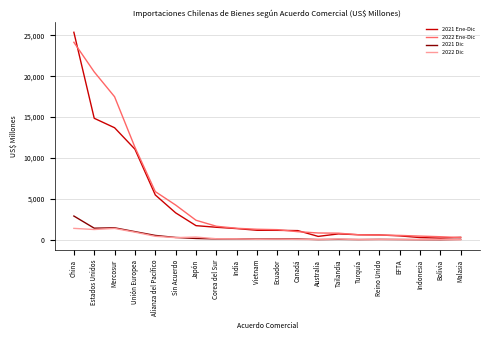

Which label corresponds to the largest value in the chart?

China